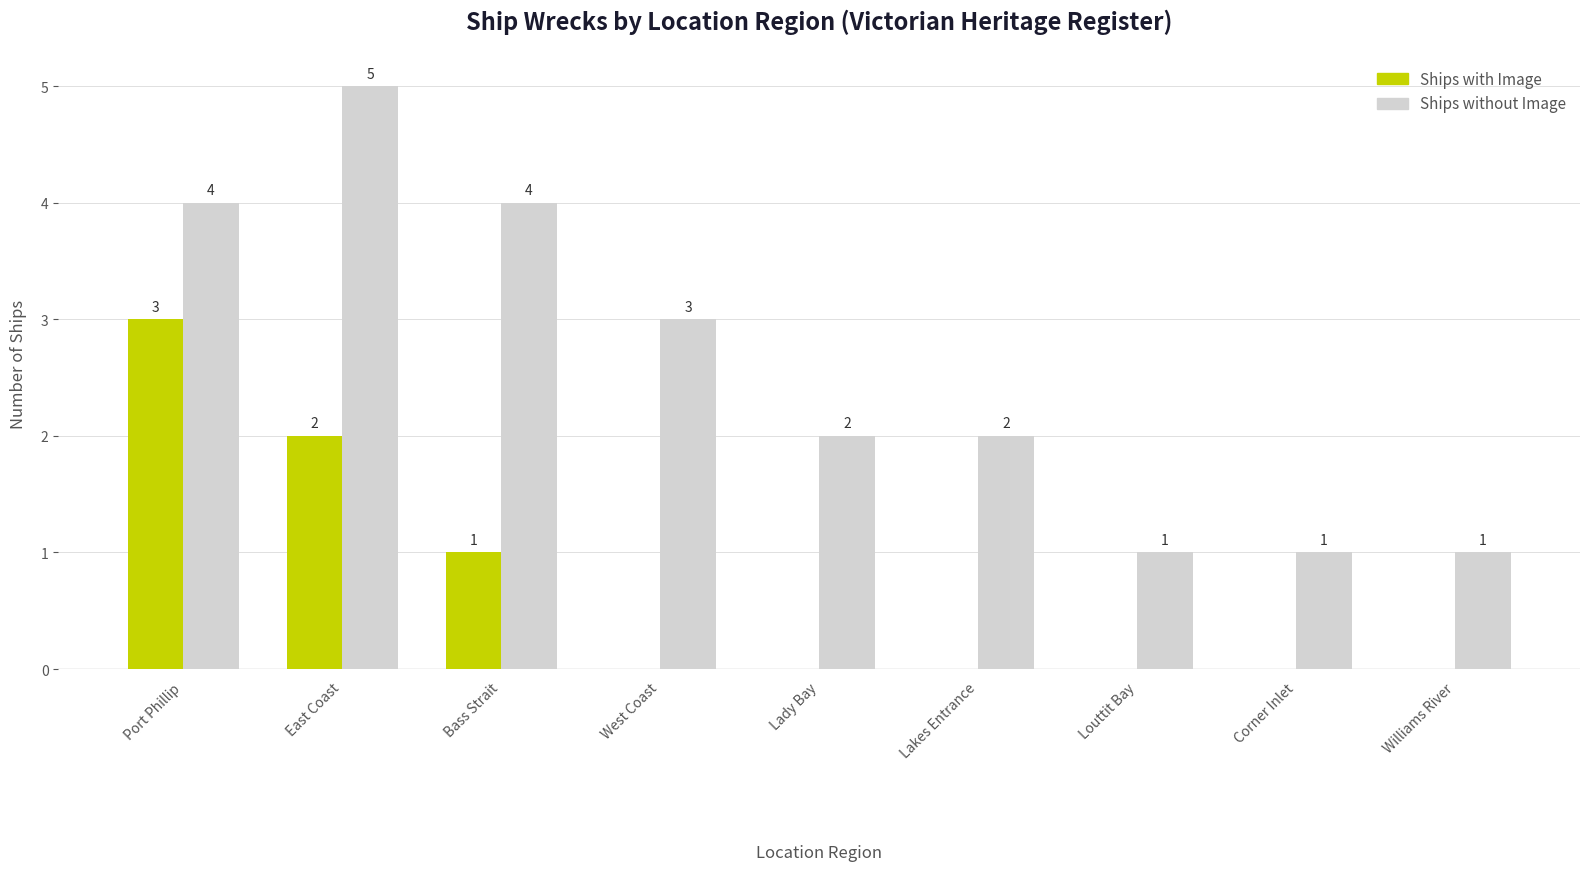

Is it true that Ships without Image equals 3 at East Coast?

False